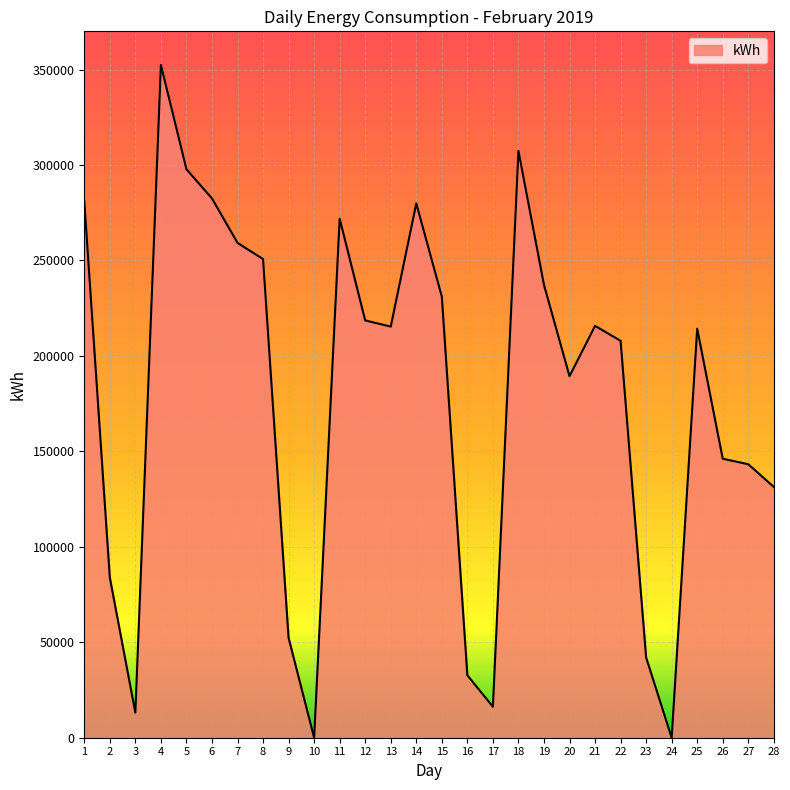

What is the difference between the maximum and second lowest values?

352423.2